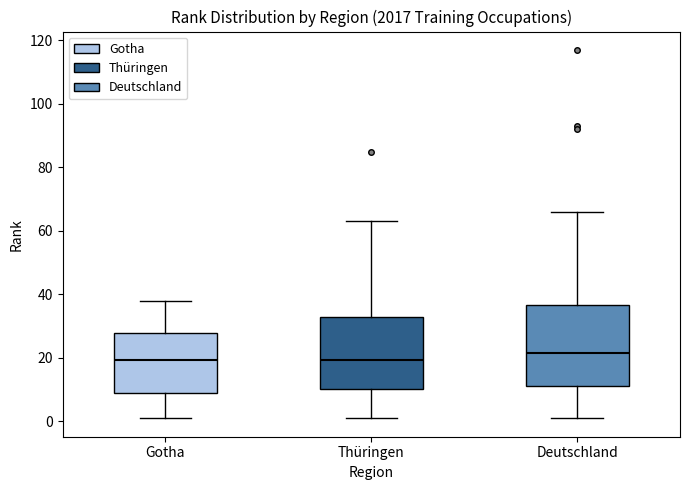

Comparing the boxes themselves (not the whiskers), which one is the tallest?

Deutschland